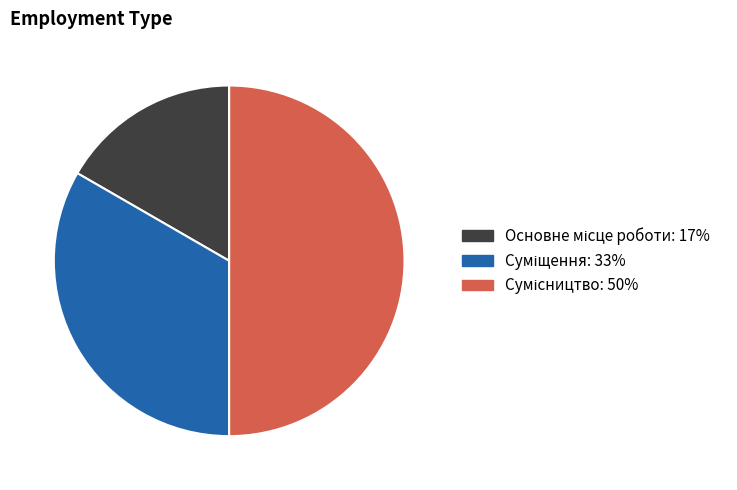

Is Сумісництво the majority of the pie?

No